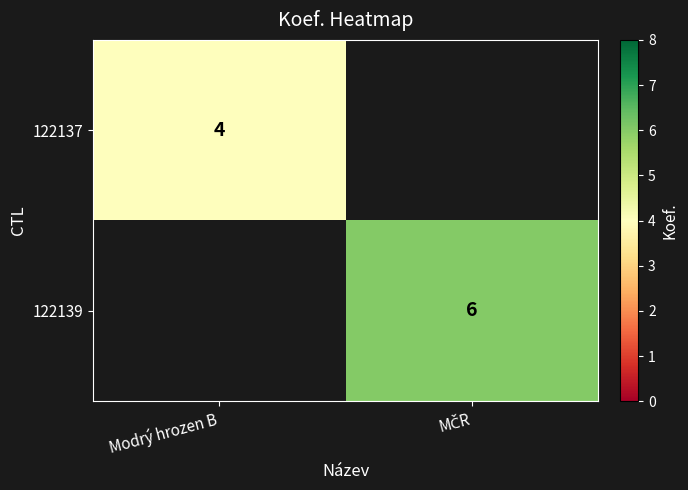

Is it true that 122137 equals 2 at Modrý hrozen B?

False